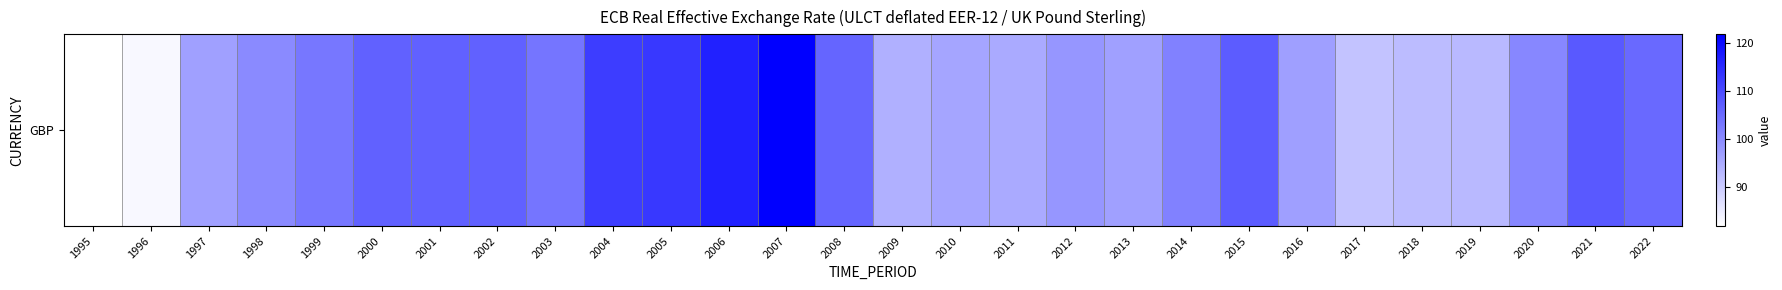

Reading right to left, list all the values displayed in this chart.

2022=105.2	2021=107.6	2020=100.6	2019=92.8	2018=92.4	2017=91.3	2016=96.9	2015=107.4	2014=101.6	2013=96.8	2012=98.2	2011=95.2	2010=96.0	2009=94.2	2008=105.9	2007=121.9	2006=116.5	2005=113.0	2004=112.3	2003=103.5	2002=106.4	2001=106.6	2000=106.6	1999=103.1	1998=100.1	1997=96.8	1996=82.8	1995=81.7